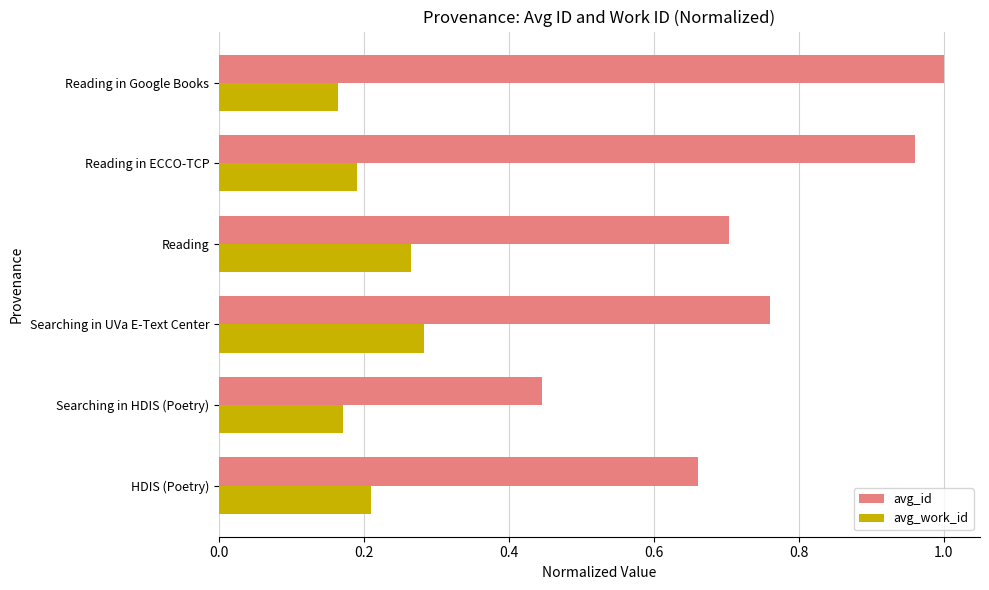

Which series has the largest total across all categories?

avg_id